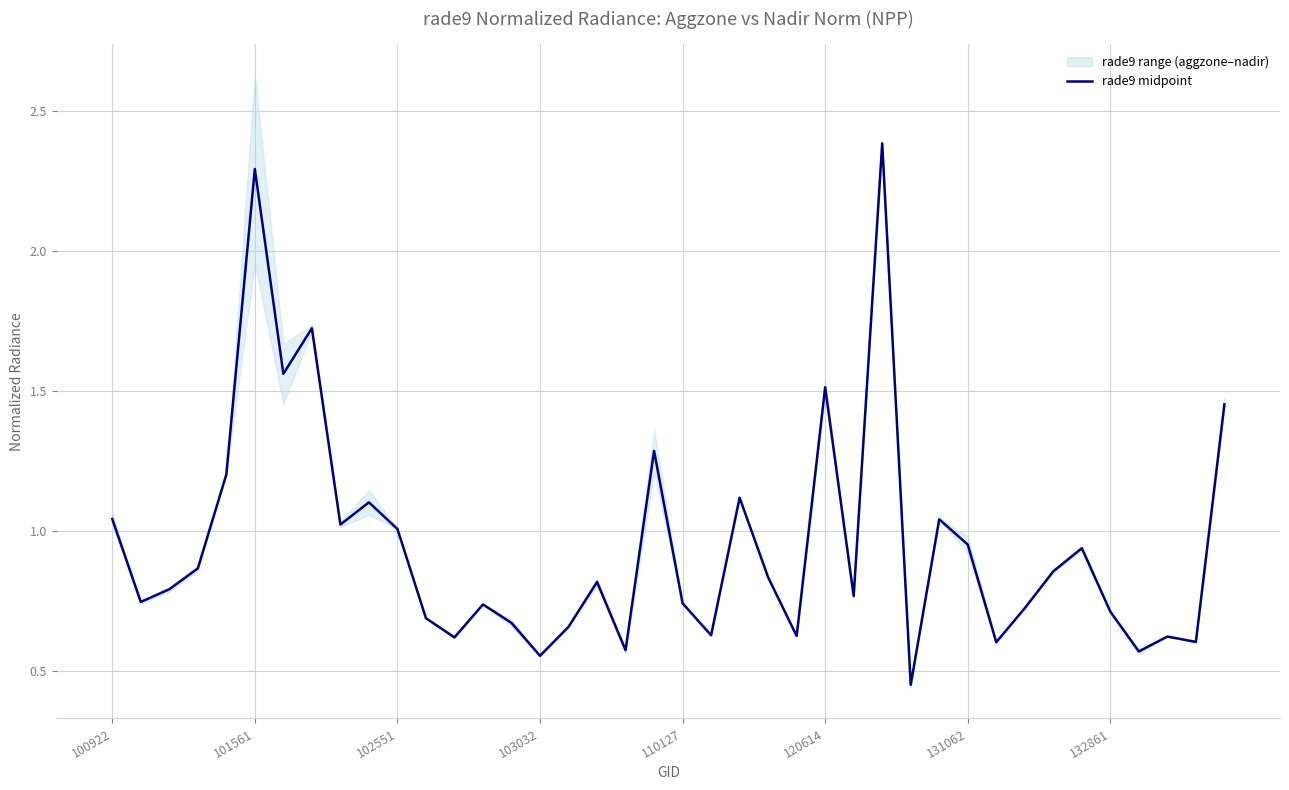

Reading right to left, list all the values displayed in this chart.

1.5	0.6	0.6	0.6	0.7	0.9	0.9	0.7	0.6	1.0	1.0	0.5	2.4	0.8	1.5	0.6	0.8	1.1	0.6	0.7	1.3	0.6	0.8	0.7	0.6	0.7	0.7	0.6	0.7	1.0	1.1	1.0	1.7	1.6	2.3	1.2	0.9	0.8	0.7	1.0